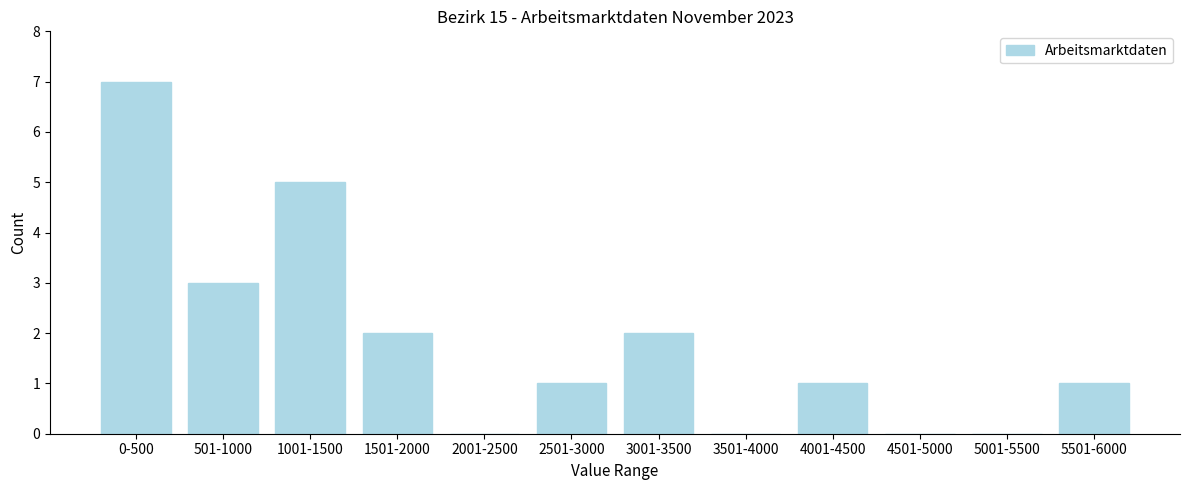

Reading right to left, what are all the values shown in this chart?

5501-6000=1	5001-5500=0	4501-5000=0	4001-4500=1	3501-4000=0	3001-3500=2	2501-3000=1	2001-2500=0	1501-2000=2	1001-1500=5	501-1000=3	0-500=7